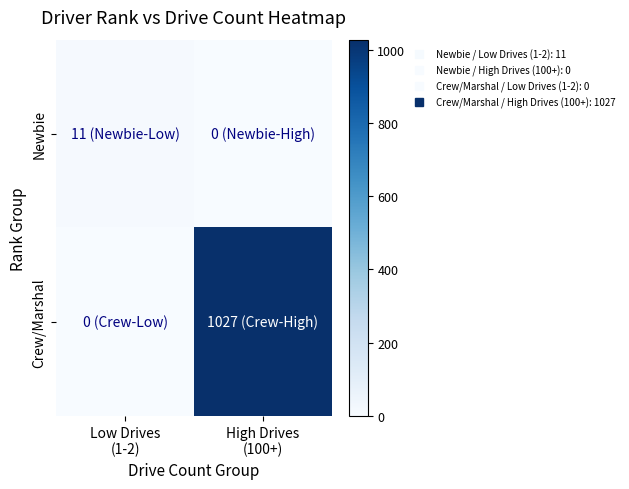

Rank the series at High Drives (100+) from highest to lowest value.

Crew/Marshal, Newbie